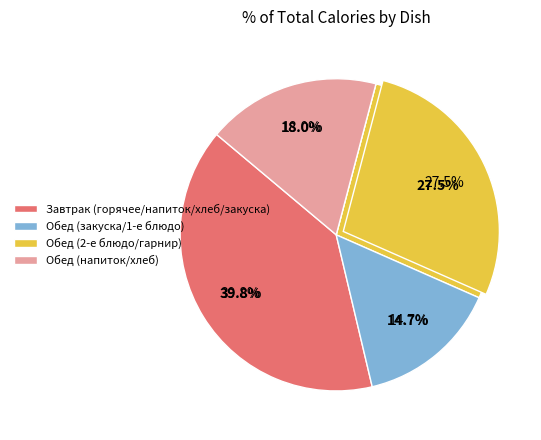

True or false: Суфле рыбное accounts for 11% of the total.

True